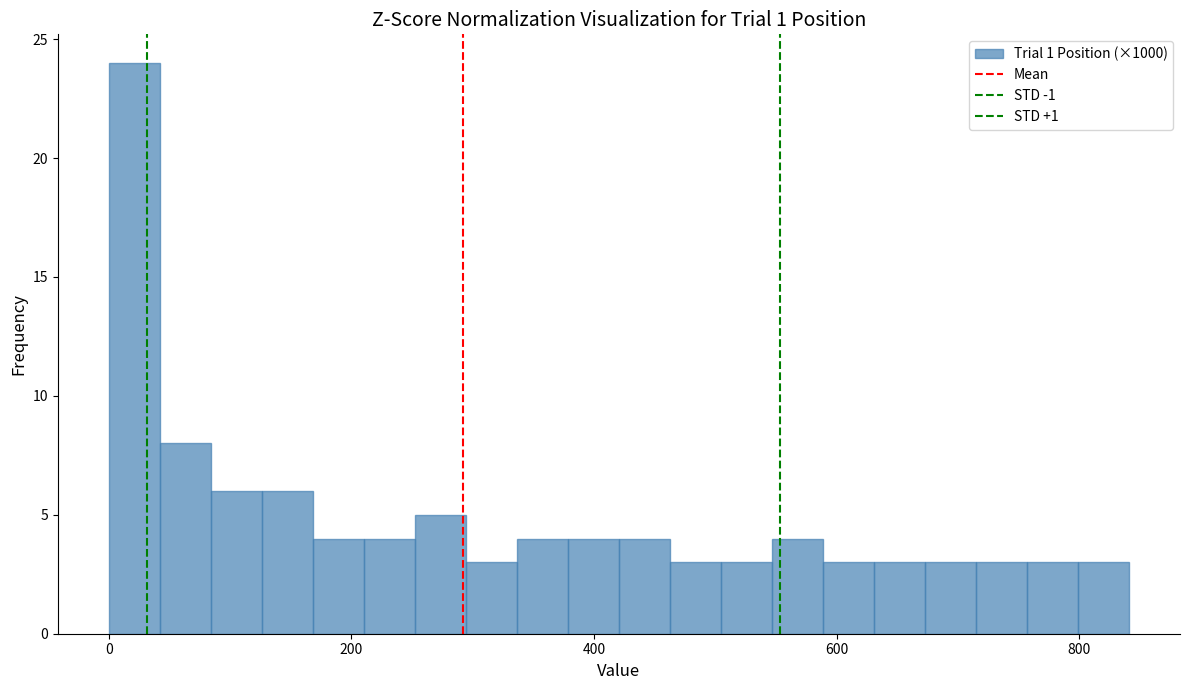

Around what value on the x-axis is the tallest bar? Give the approximate position of its centre, as read against the axis.

20